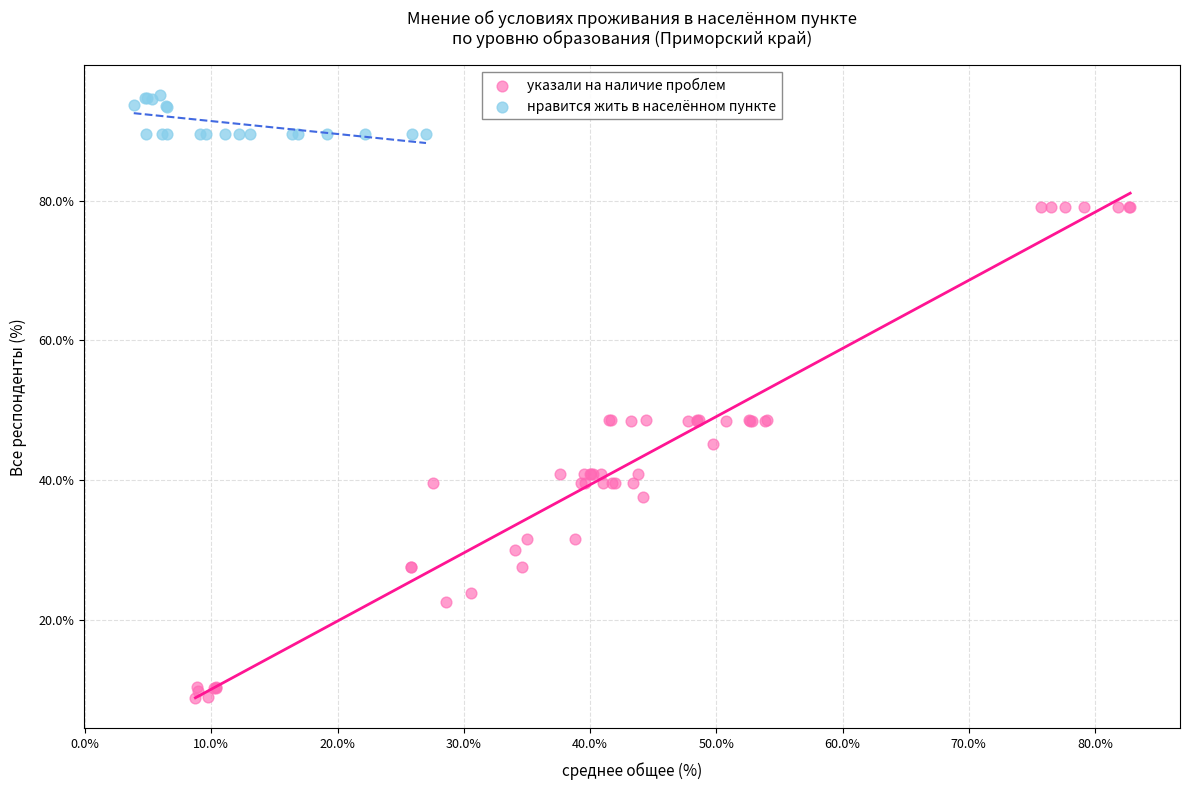

Which series has the largest Y range (max minus min)?

указали на наличие проблем